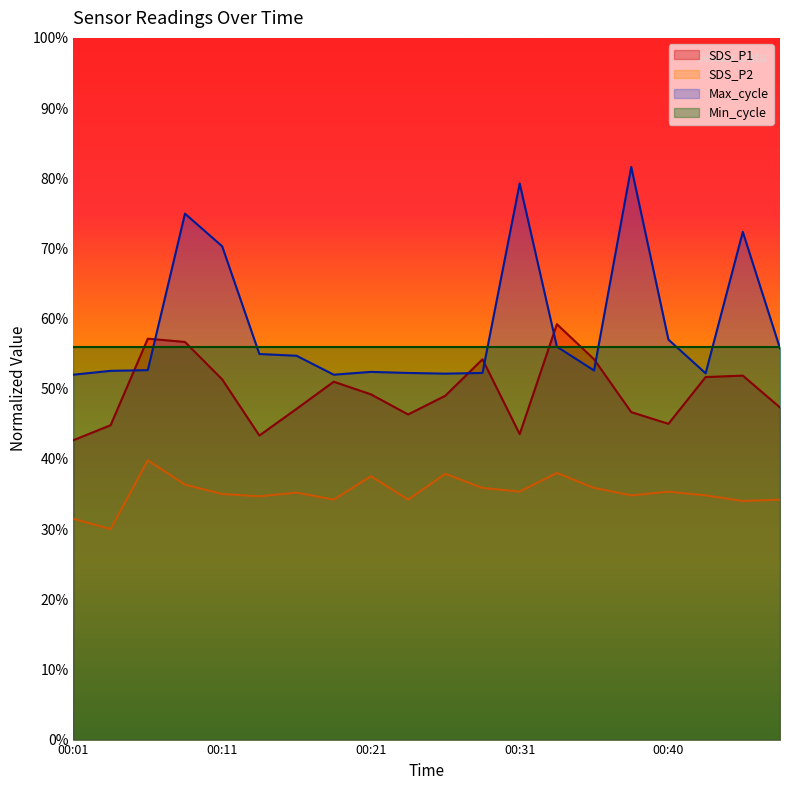

Which series has the widest spread of values?

Max_cycle